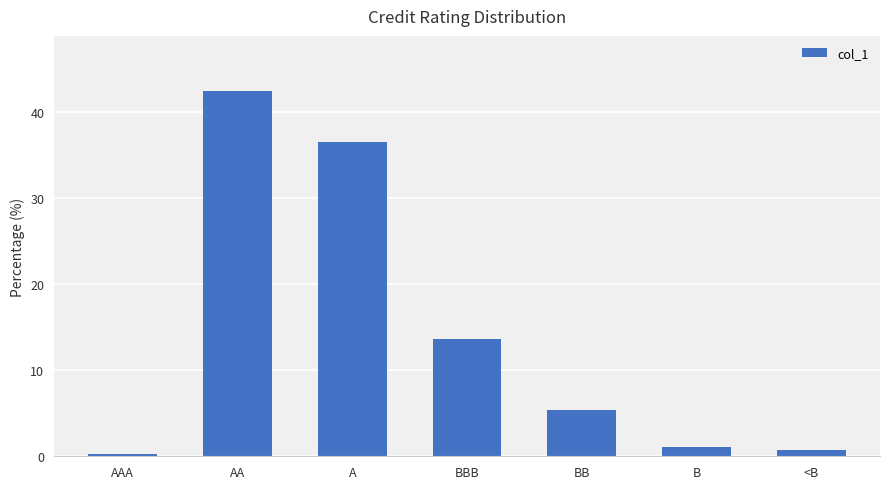

Reading right to left, extract all data points from this chart.

<B=0.7	B=1.1	BB=5.4	BBB=13.6	A=36.5	AA=42.5	AAA=0.3